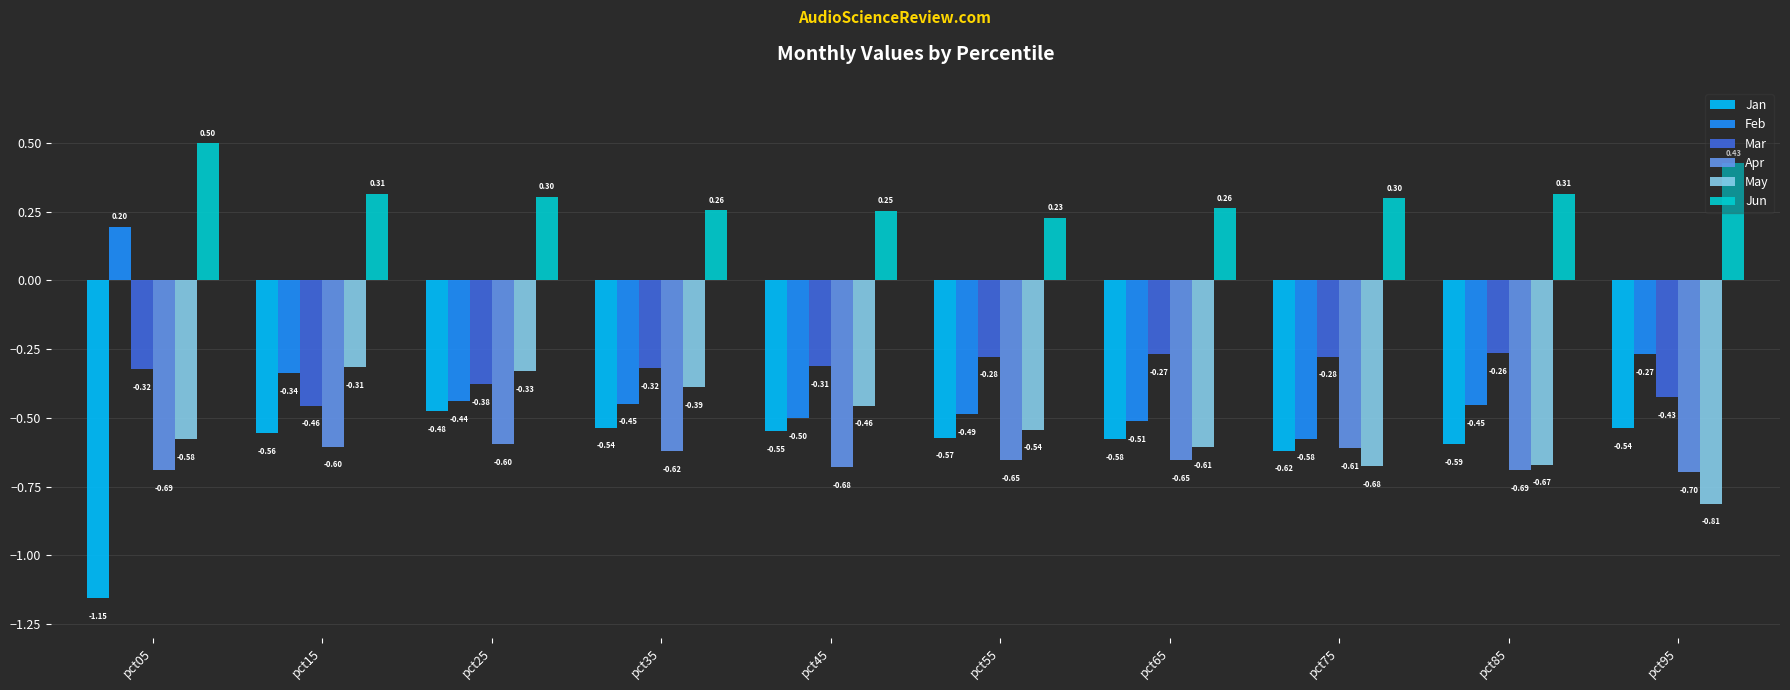

Where is Mar nearest to the value 0?

pct85